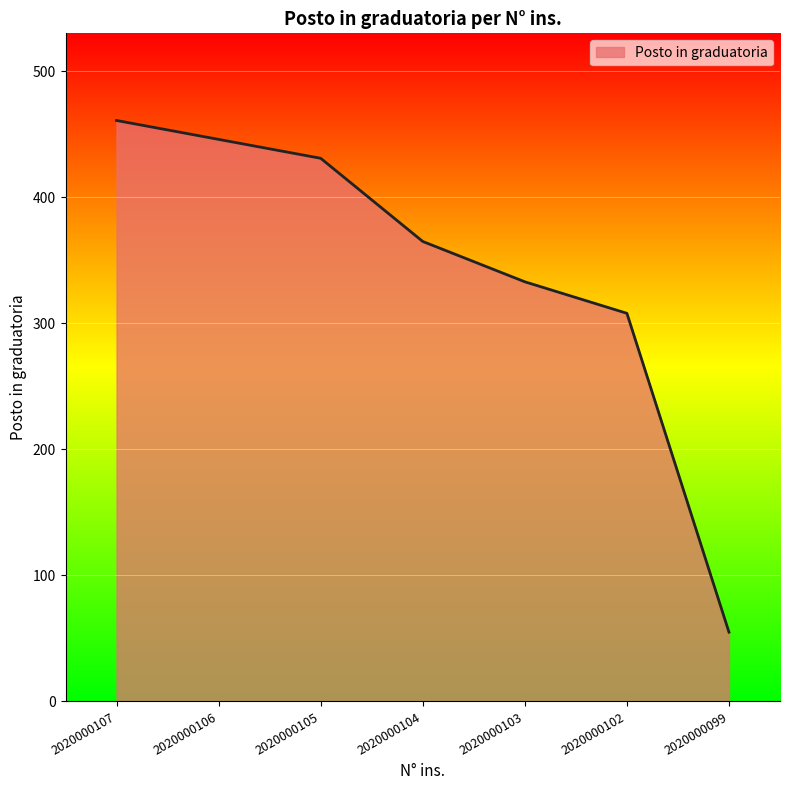

What is the difference between the values at 2020000107 and 2020000103?

128